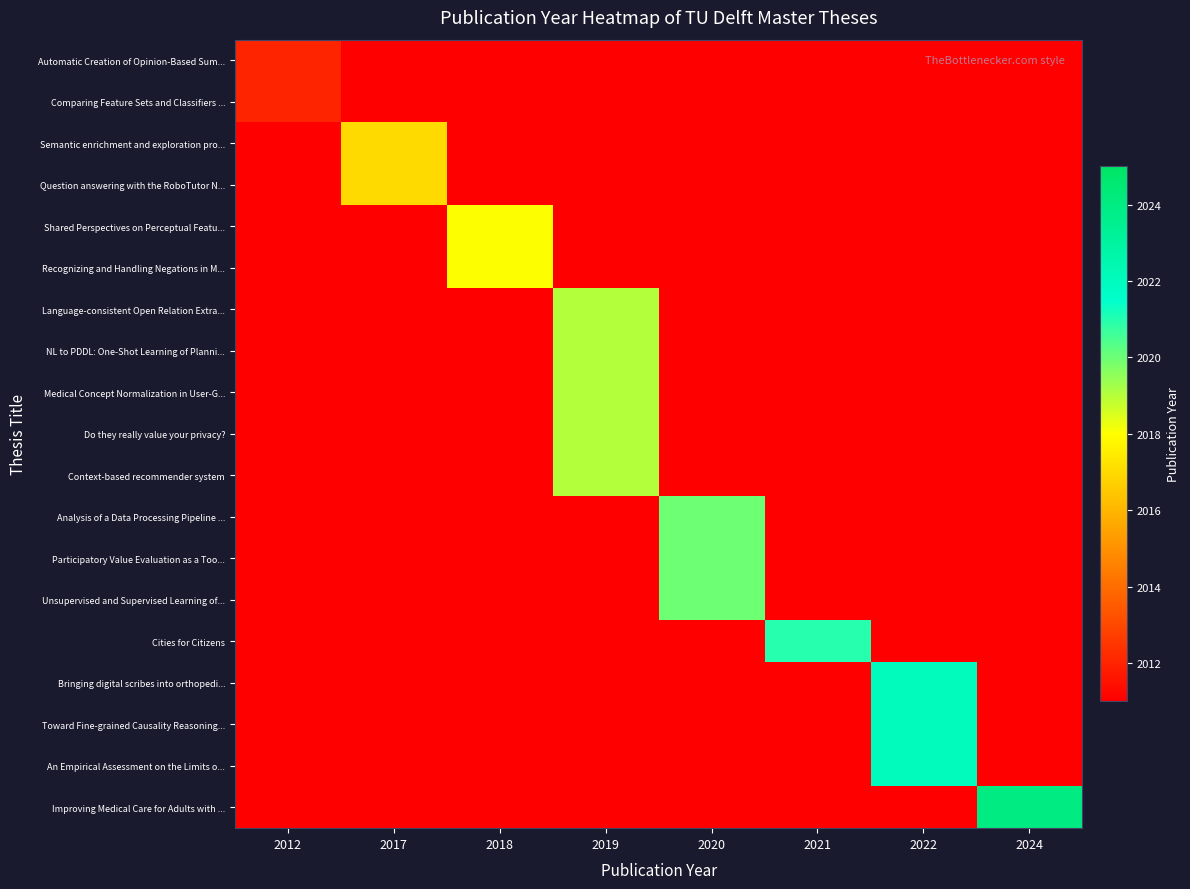

Which has a higher value, 2024 or 2017?

2024